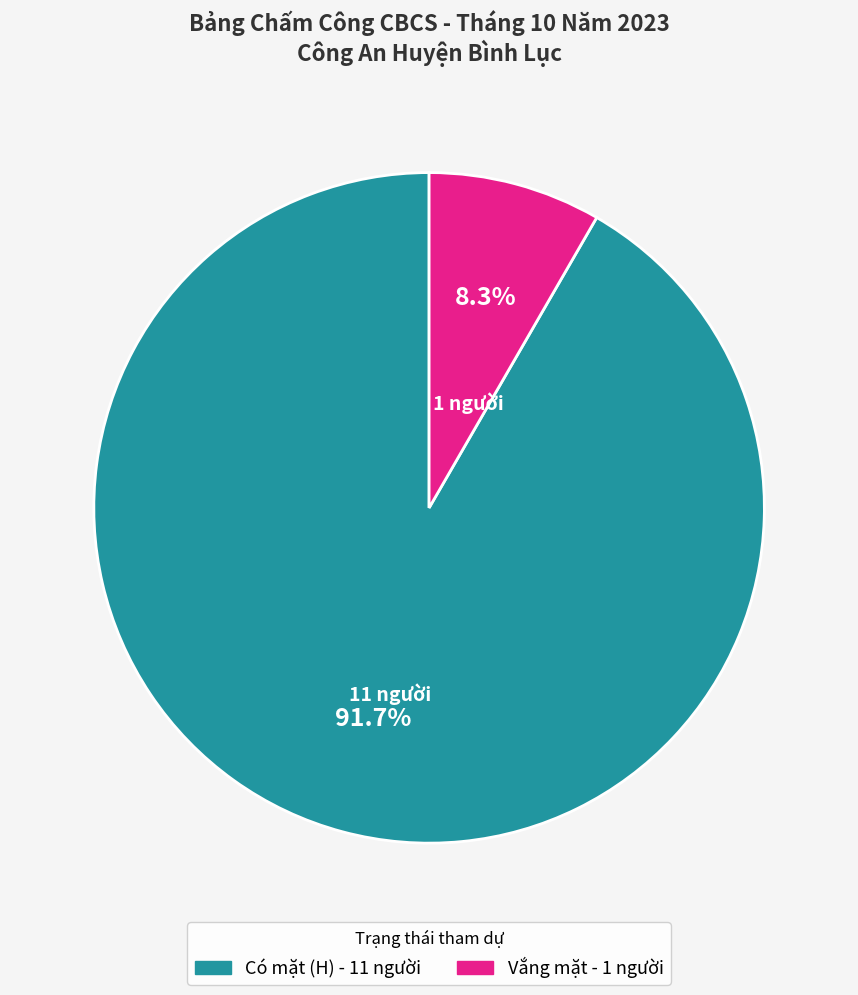

What portion of the pie excludes Có mặt (H) - 11 người?

8.3%